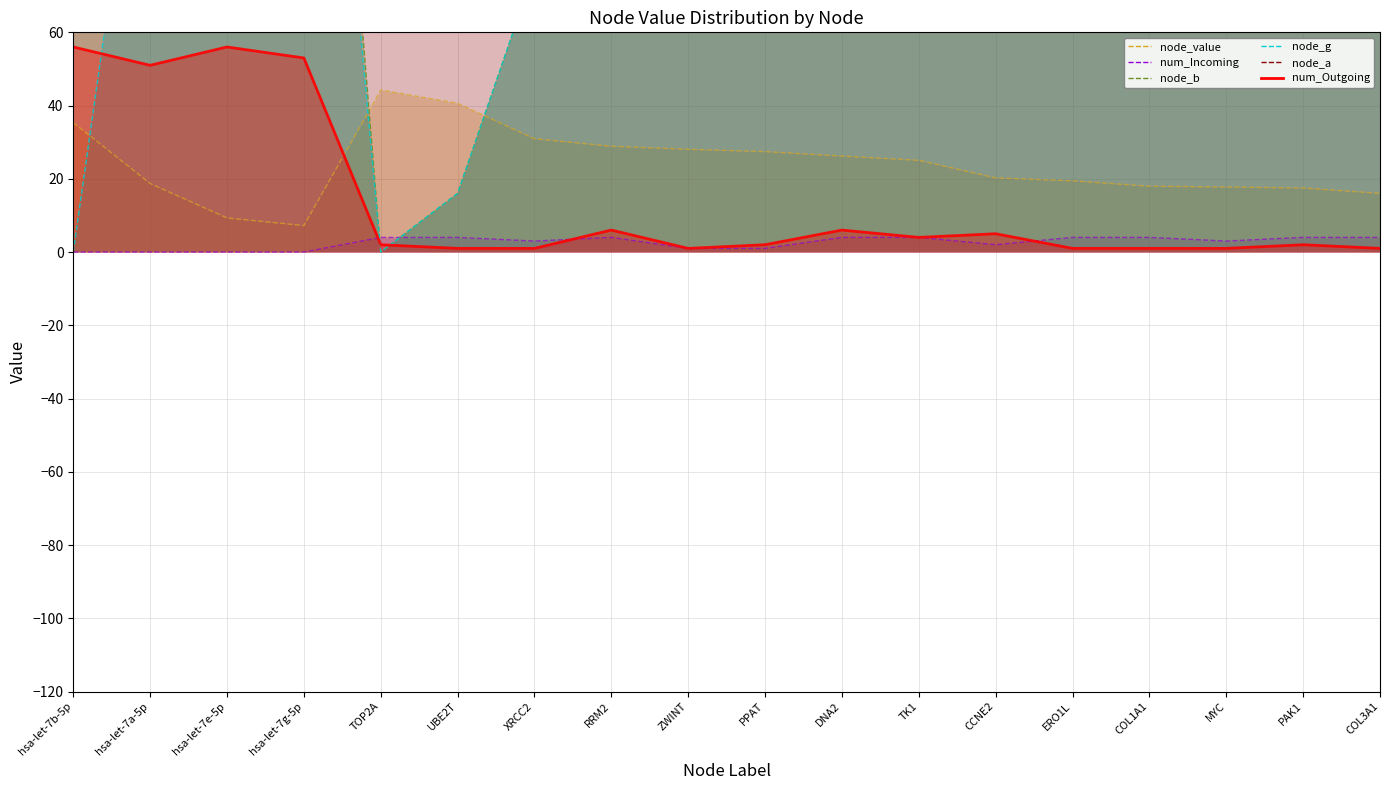

What is the value of the node_g point at the 15th from the left?

181.0